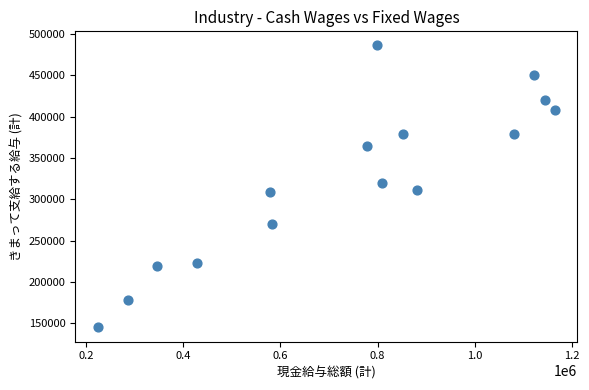

What is the range of X values (max minus min)?

939945